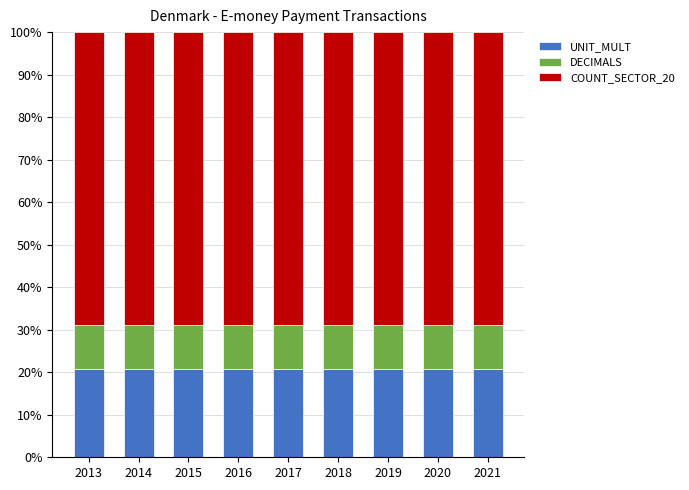

Is it true that UNIT_MULT equals 20.7 at 2018?

True